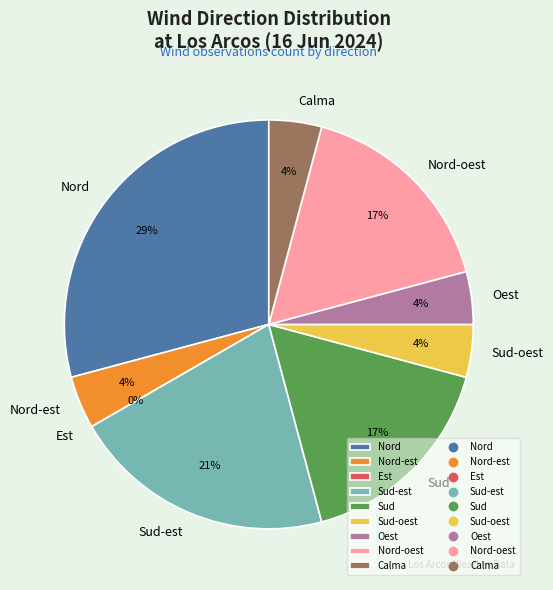

Do Sud-oest and Nord-est together represent more than half of the pie?

No